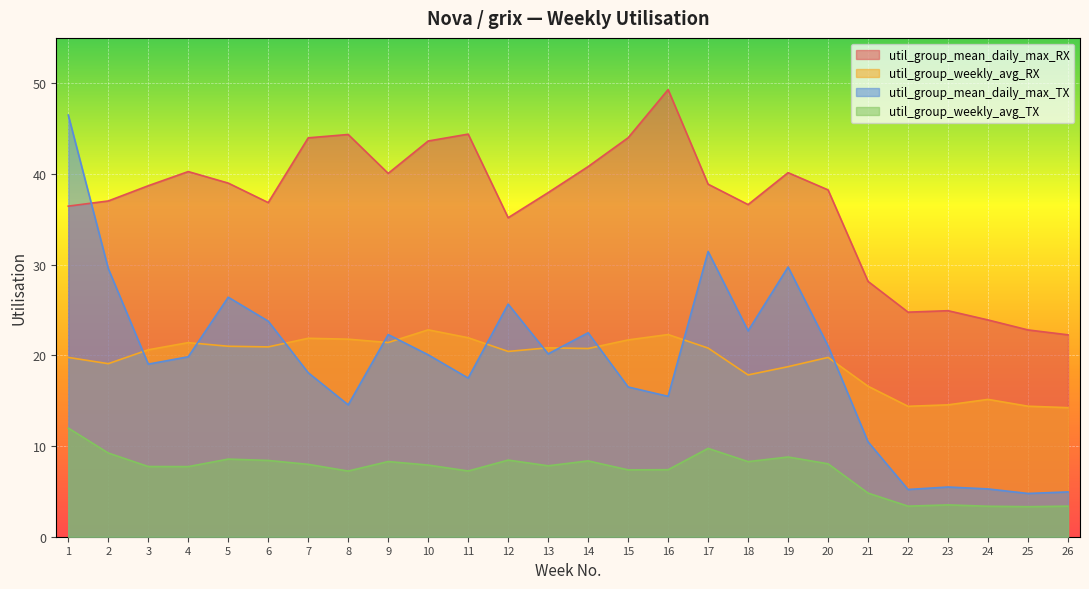

How many interior local peaks does the util_group_mean_daily_max_RX series have?

6